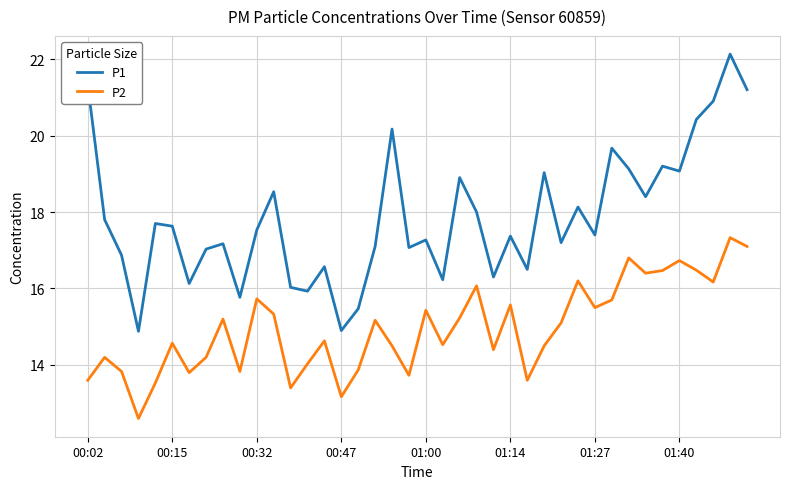

What is the smallest value displayed?

12.6